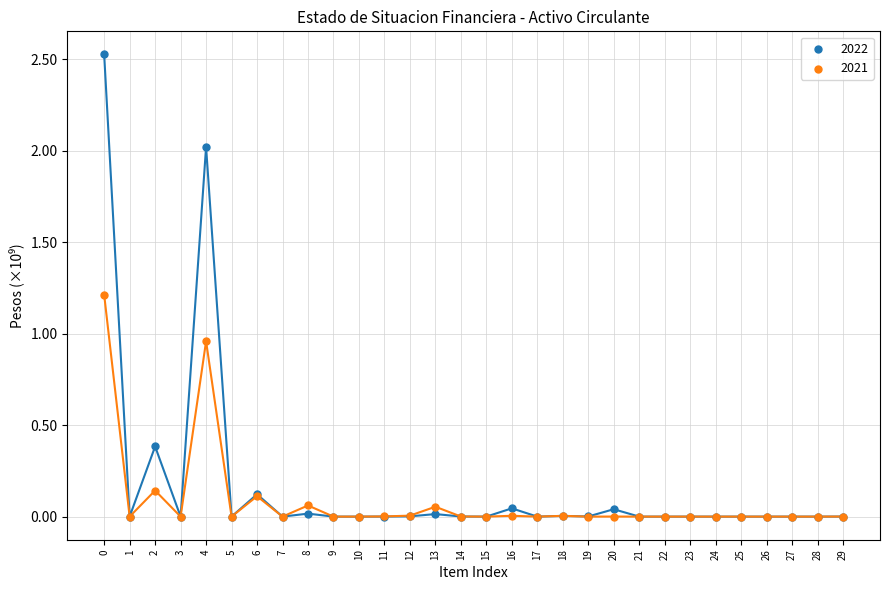

Which series reaches the maximum Y coordinate?

2022